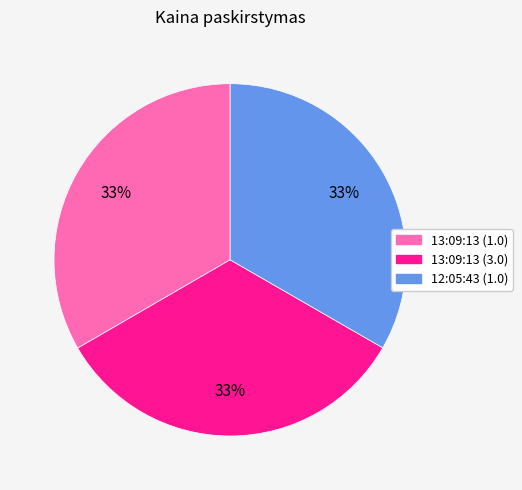

Do 13:09:13 (1.0) and 13:09:13 (3.0) together represent more than half of the pie?

Yes